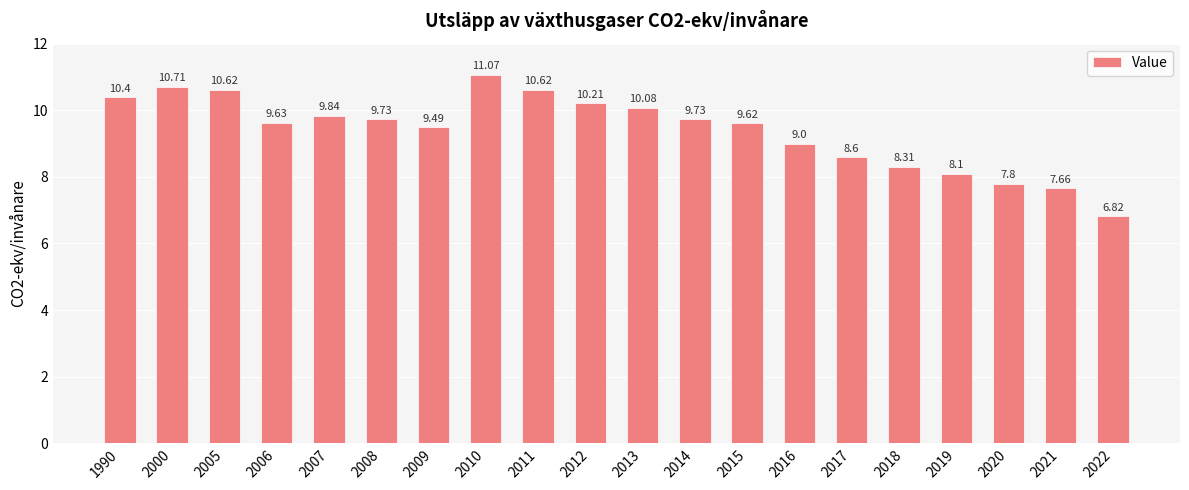

Which has a higher value, 1990 or 2022?

1990